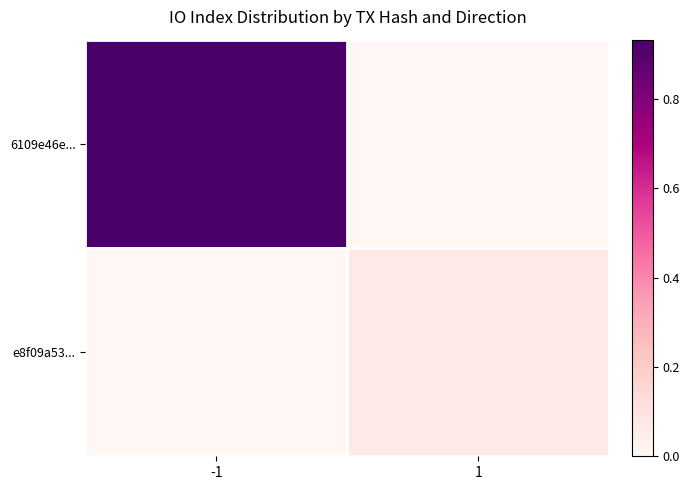

How many categories are shown in the chart?

2